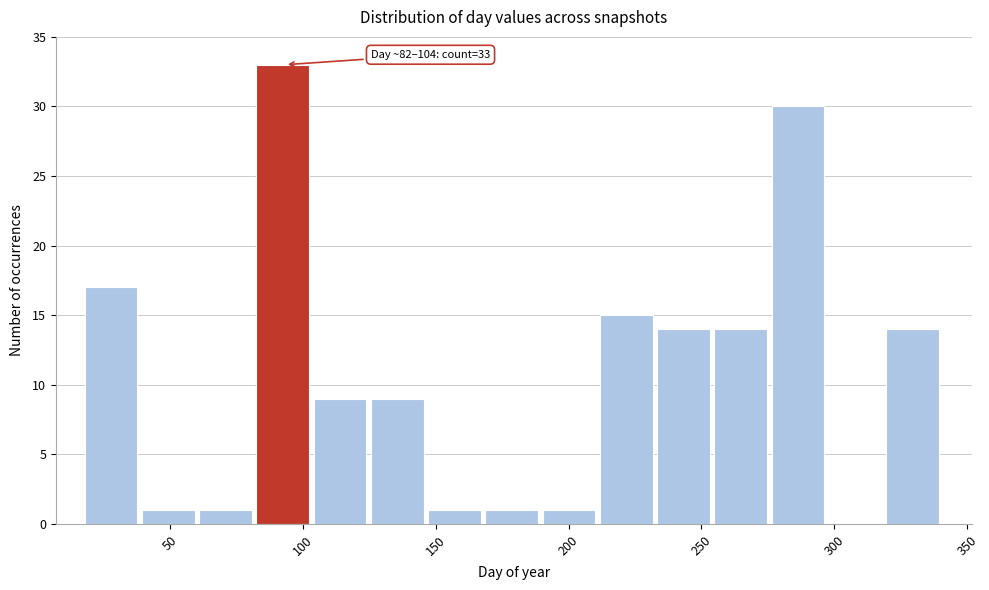

Which range on the x-axis has the tallest bar?

85 to 105